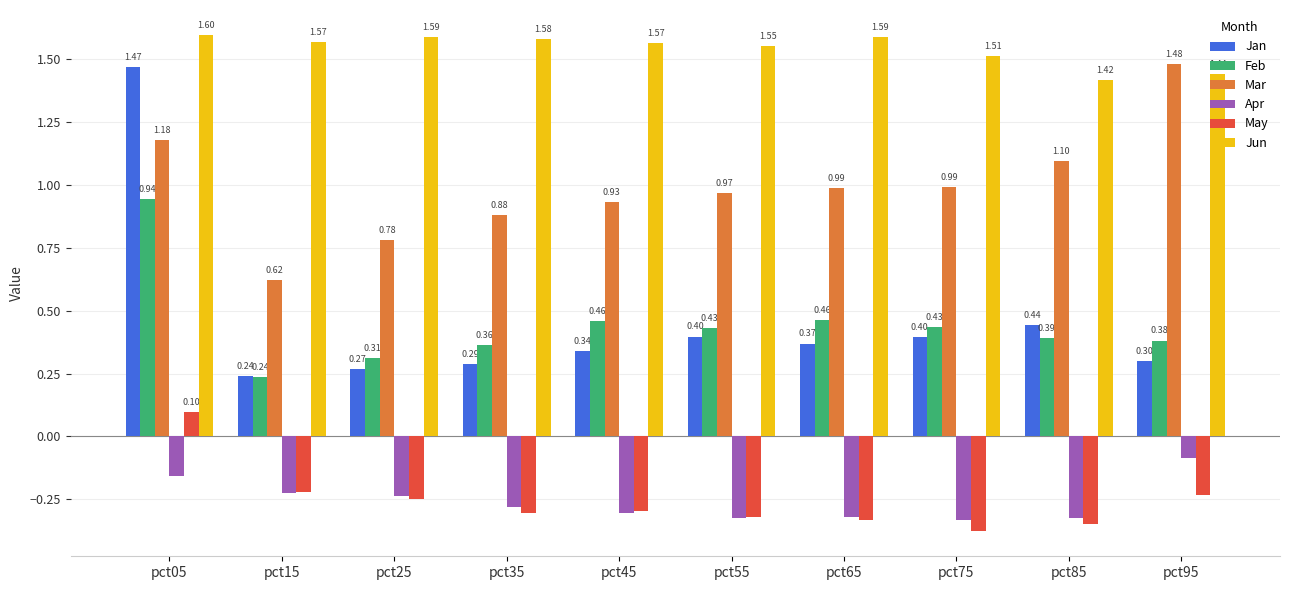

What is the sum of all Apr values?

-2.6